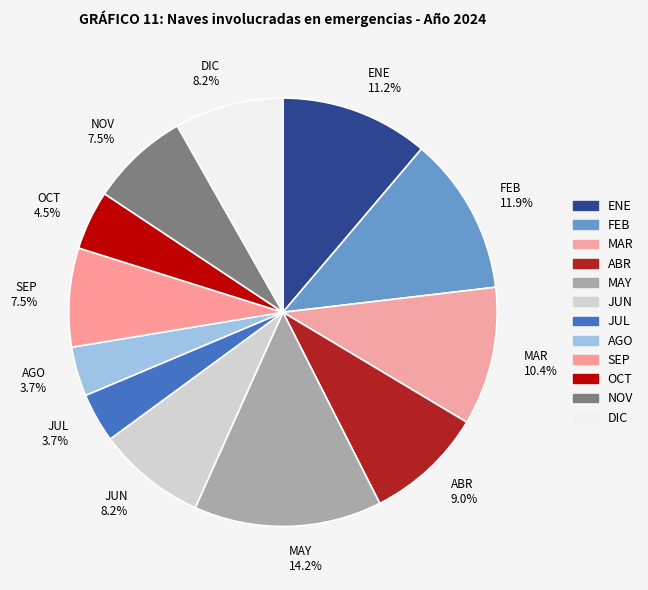

Count the number of slices in the pie.

12